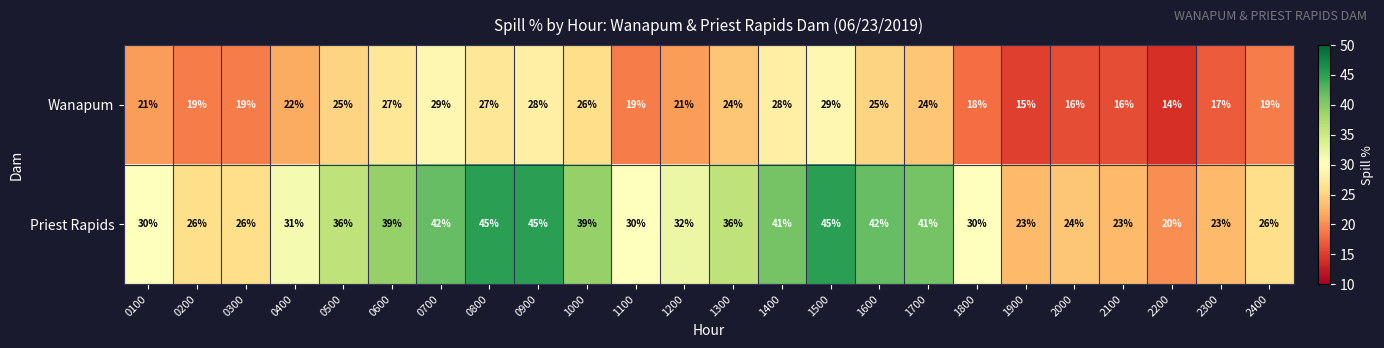

What is the difference between the second highest and second lowest values in the Wanapum series?

14